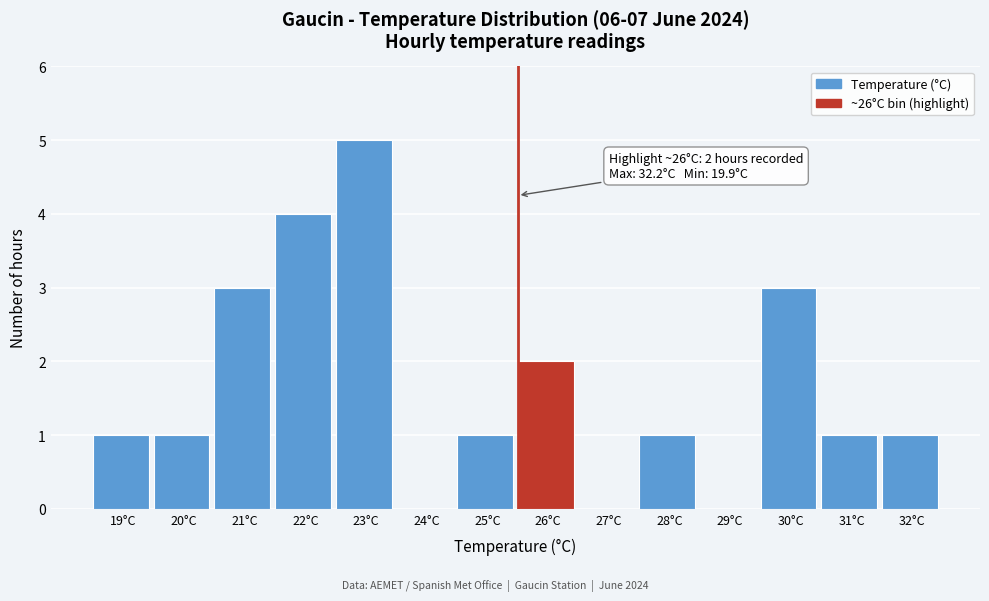

Reading left to right, extract all data points from this chart.

19°C=1	20°C=1	21°C=3	22°C=4	23°C=5	24°C=0	25°C=1	26°C=2	27°C=0	28°C=1	29°C=0	30°C=3	31°C=1	32°C=1